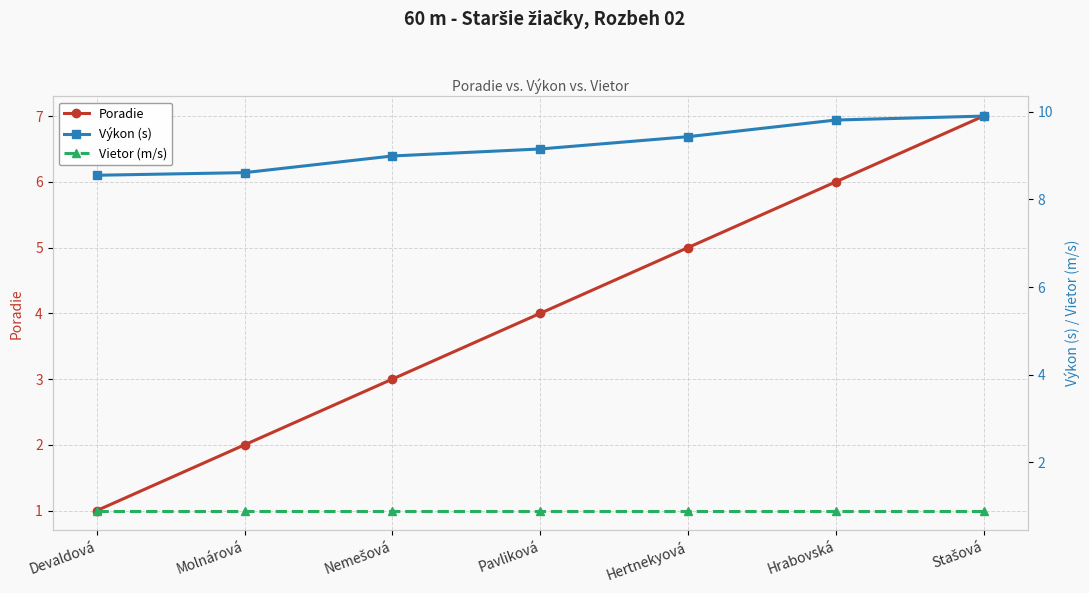

What is the value of the Výkon (s) point at the 2nd from the left?

8.6